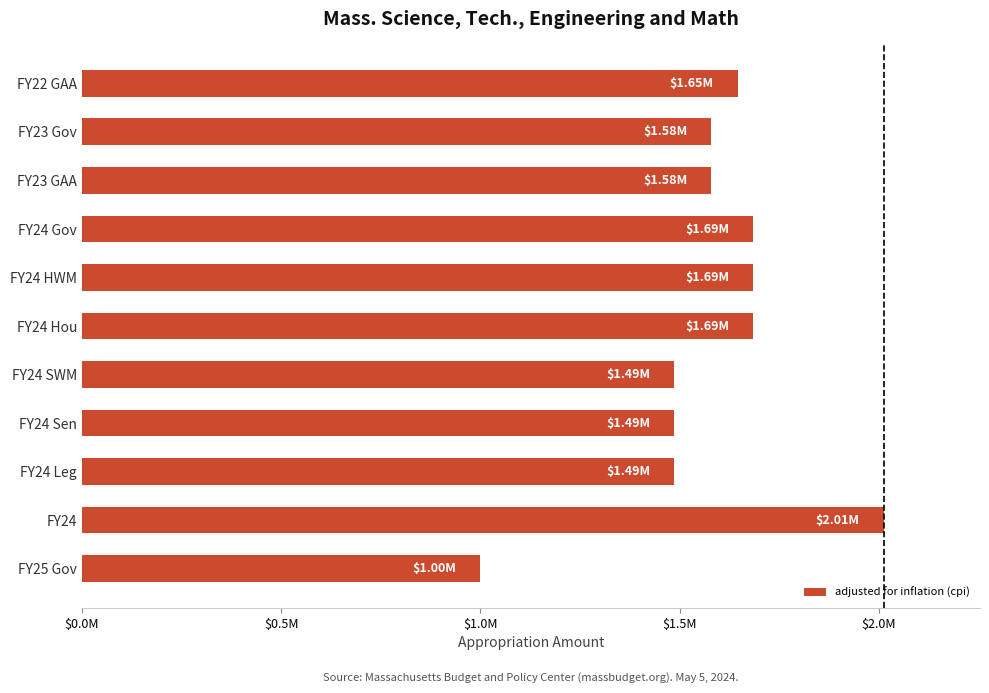

Does the chart contain any negative values?

No